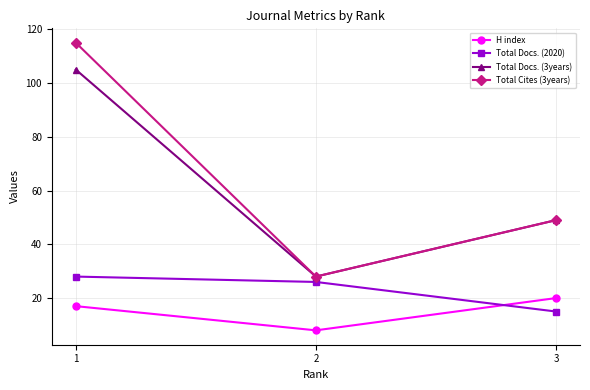

How many lines are shown in the chart?

4